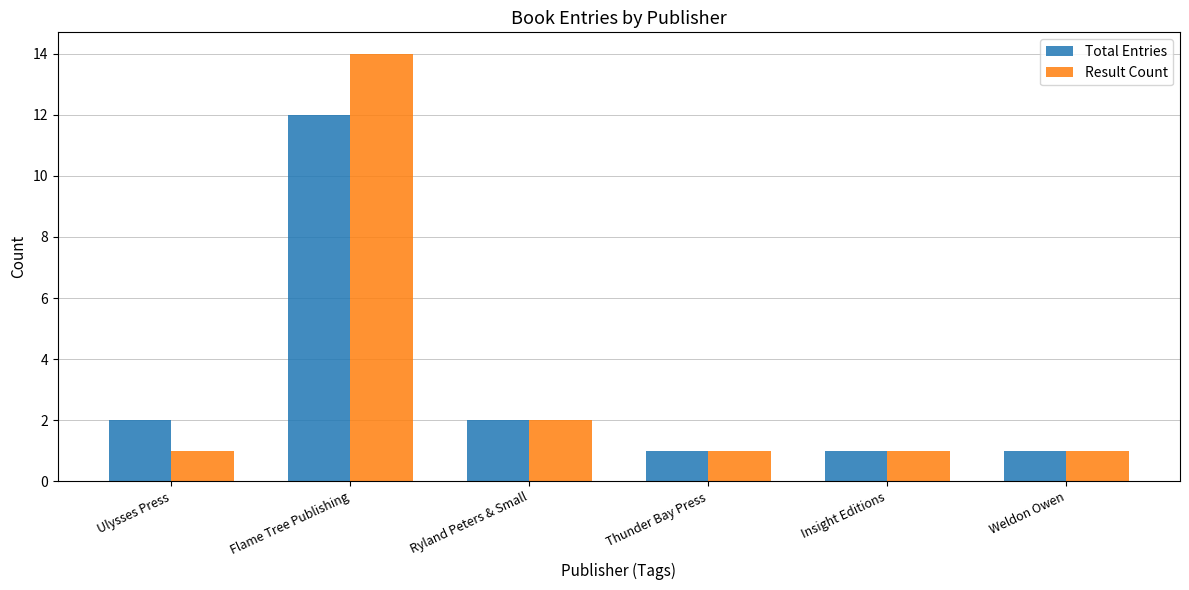

Reading right to left, transcribe all the data shown in this chart.

Total Entries: 1	1	1	2	12	2
Result Count: 1	1	1	2	14	1